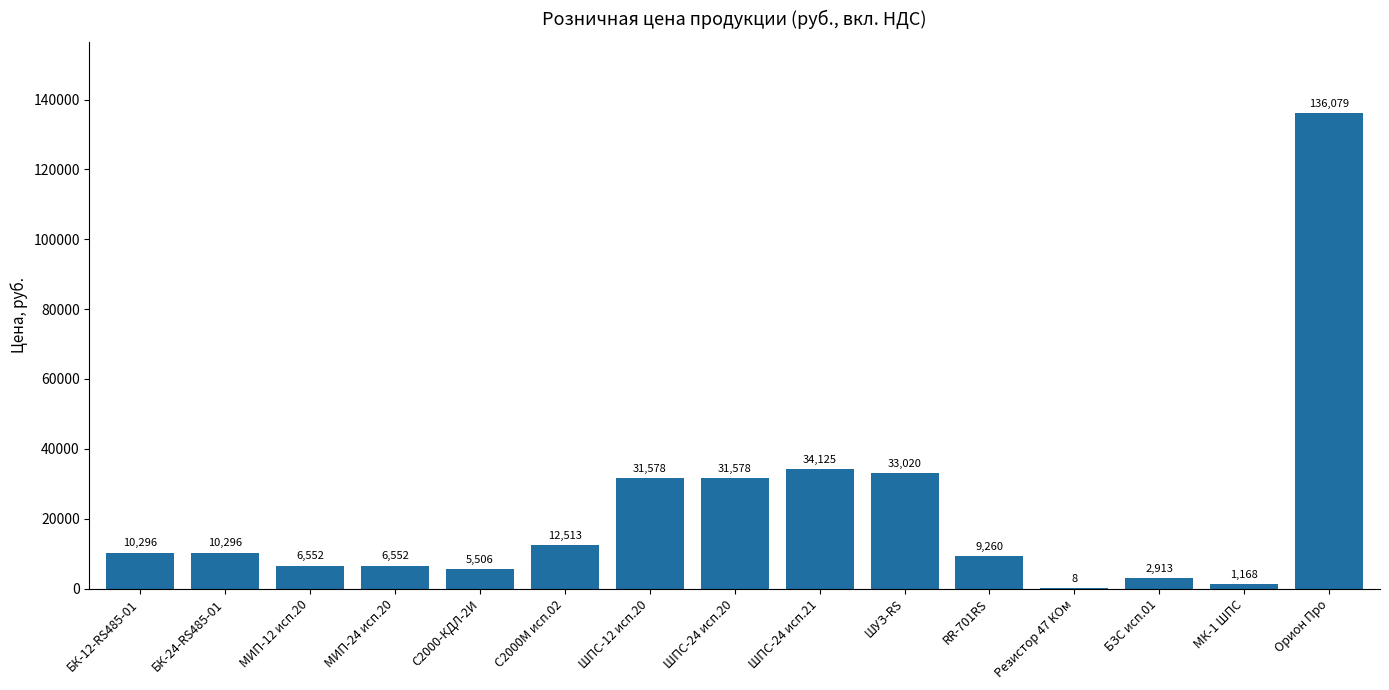

What is the sum of all values?

331441.7